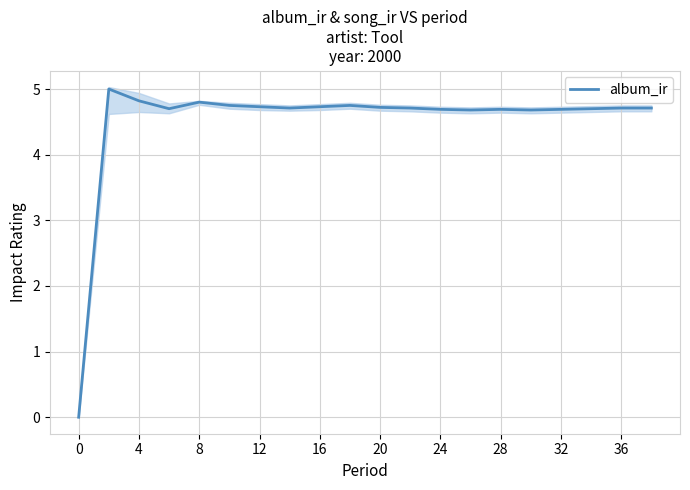

How many interior local valleys (lower than both neighbors) does the data have?

4